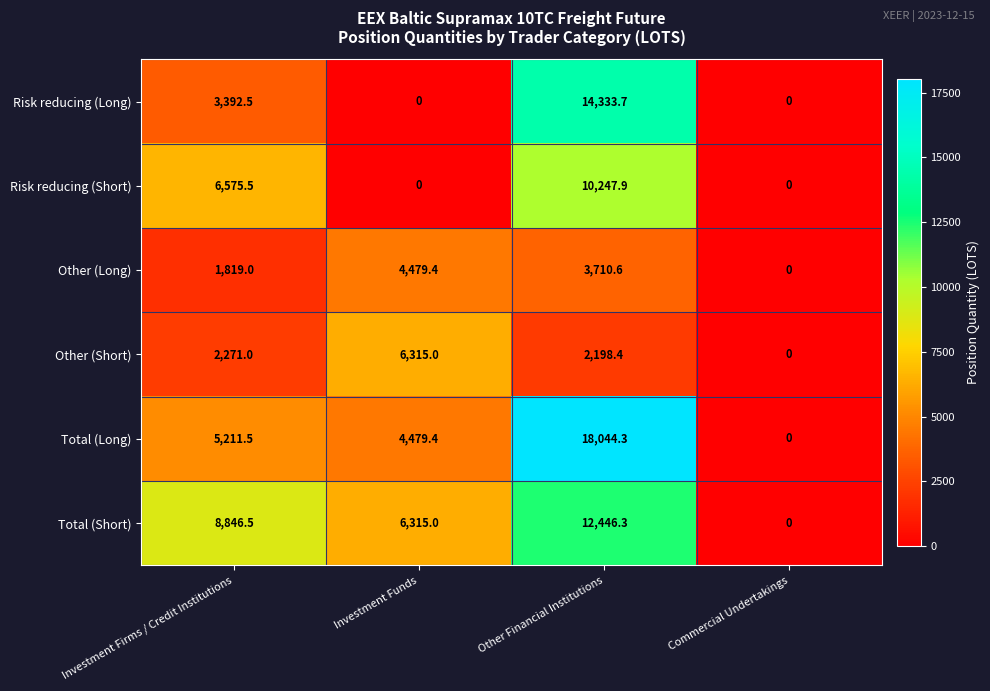

What is the spread (max minus min) of values at Investment Funds?

6315.0